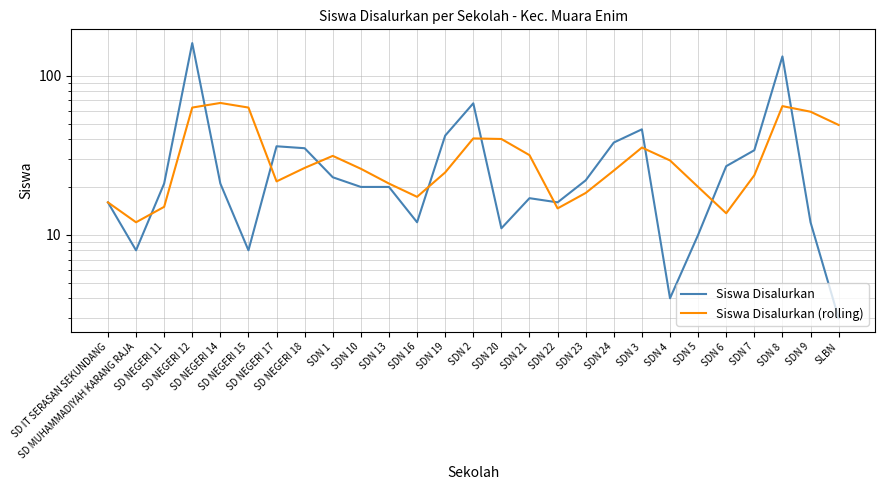

At which label is Siswa Disalurkan closest to 81?

SDN 2